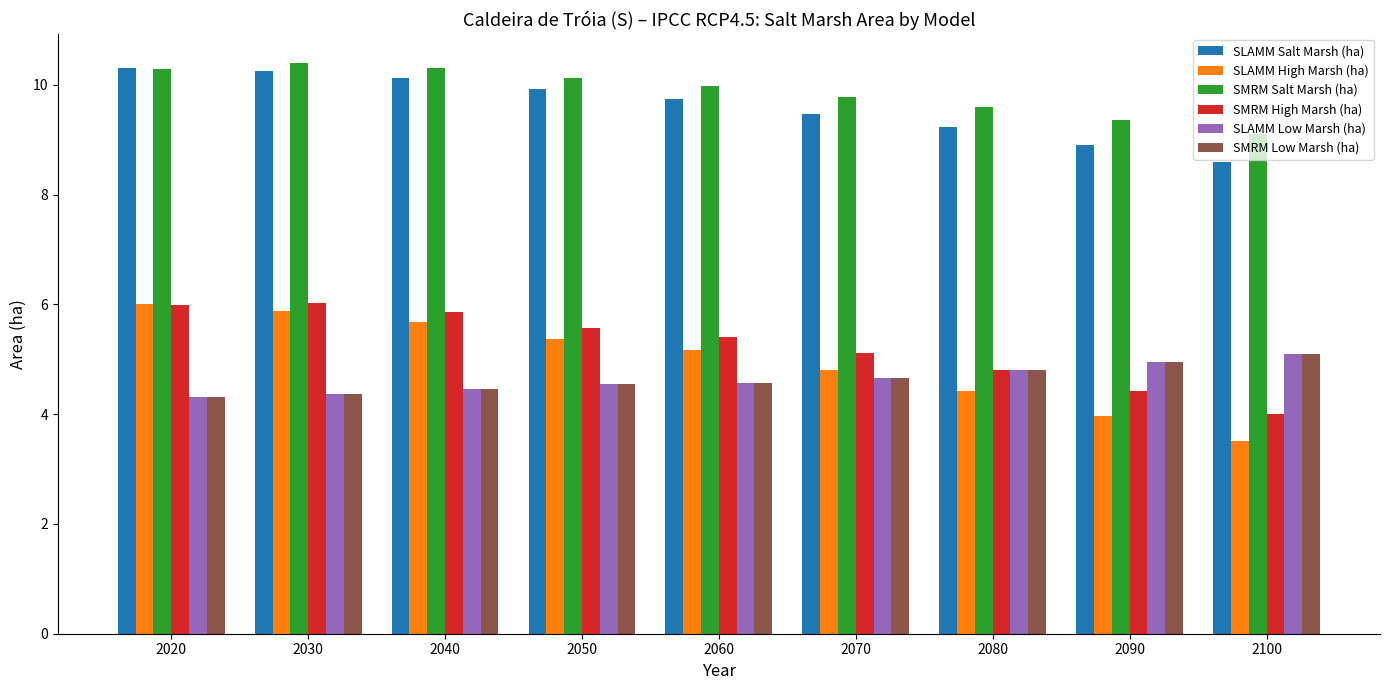

How many bars are there in each group?

6